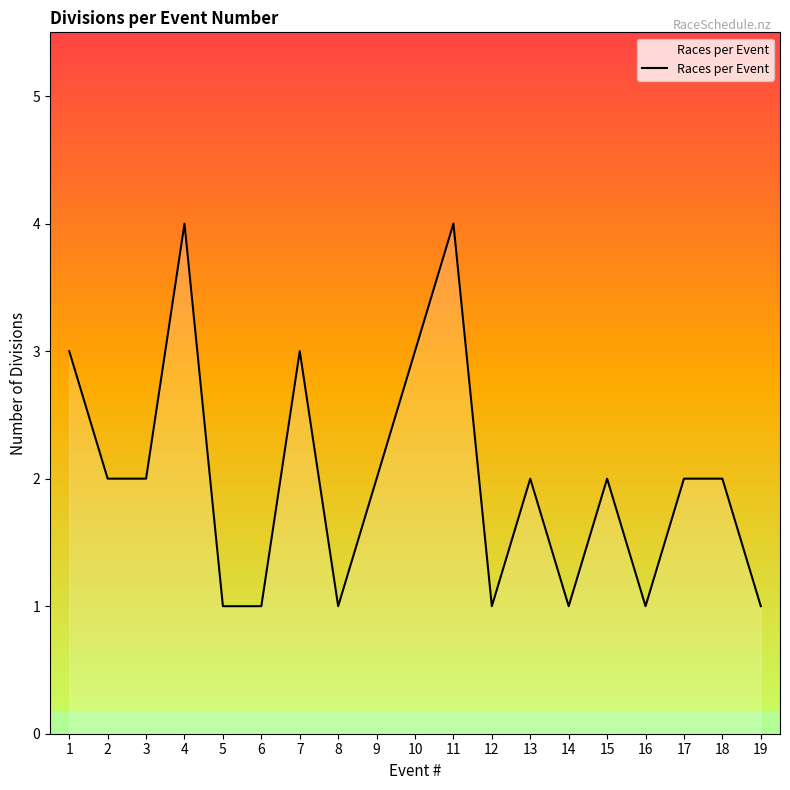

What is the difference between the maximum and minimum values?

3